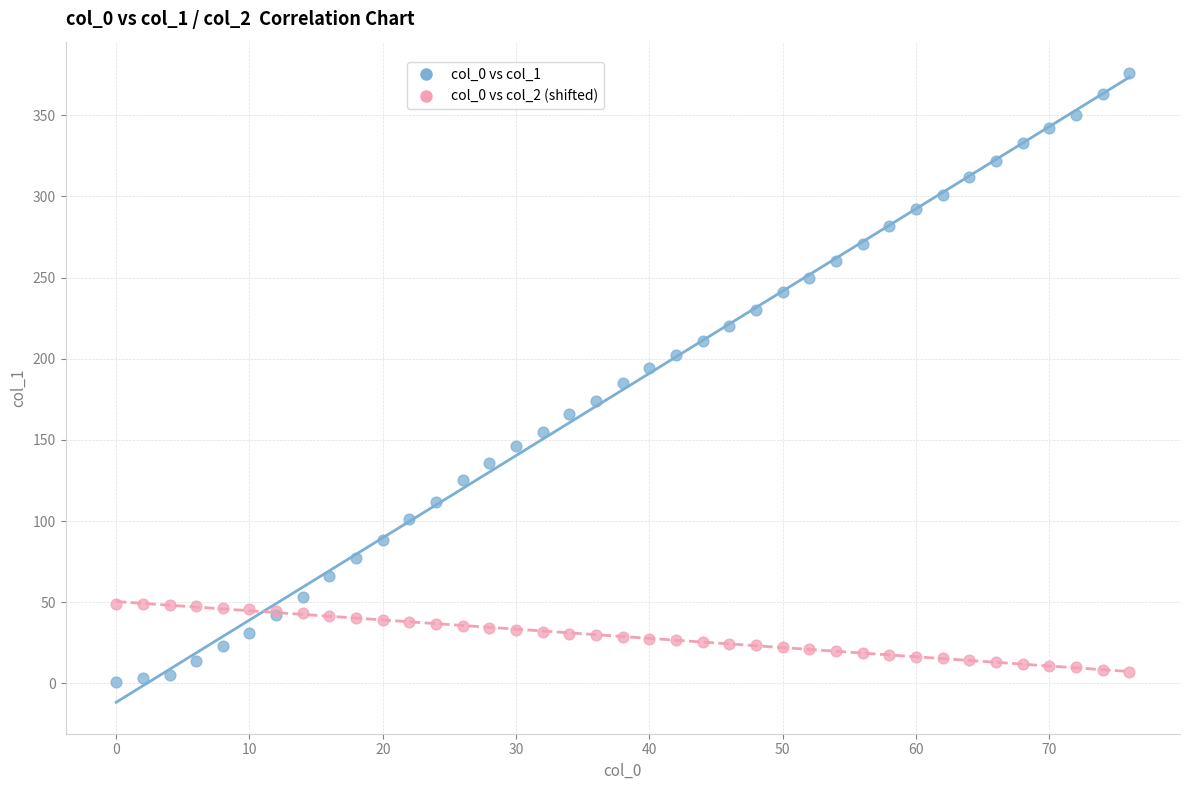

What is the X range (max minus min) for the scatter plot?

76.0